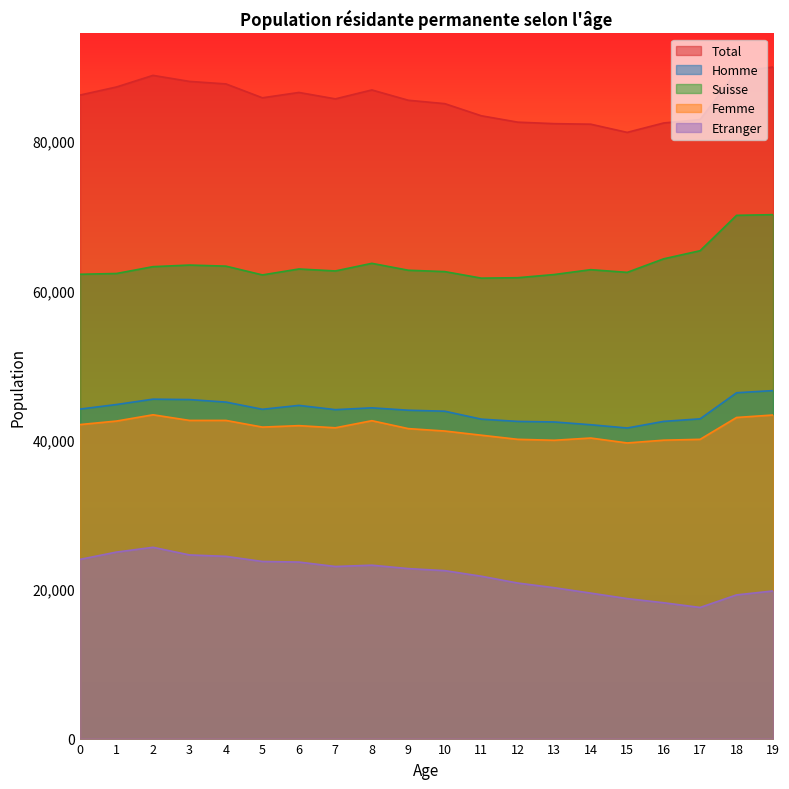

What is the difference between the maximum and minimum values in the Suisse series?

8500